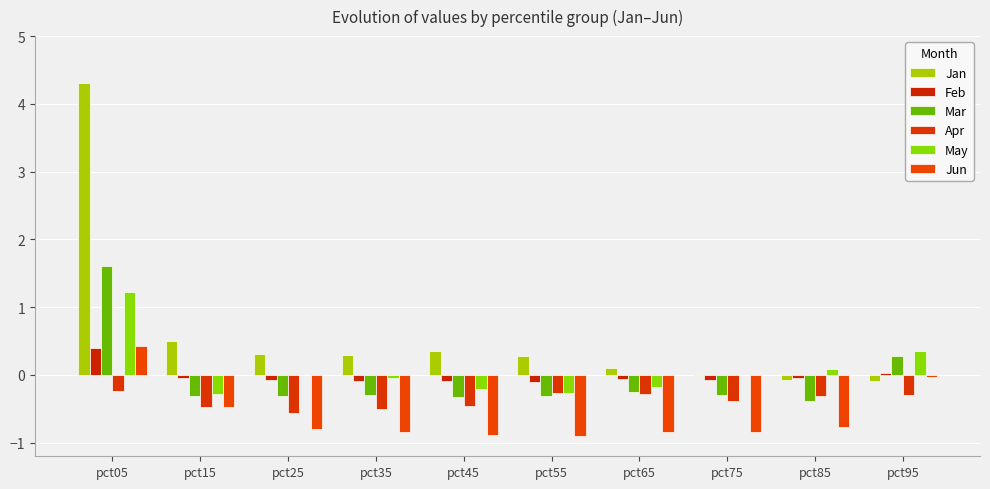

At pct35, list the series in order from largest to smallest.

Jan, May, Feb, Mar, Apr, Jun